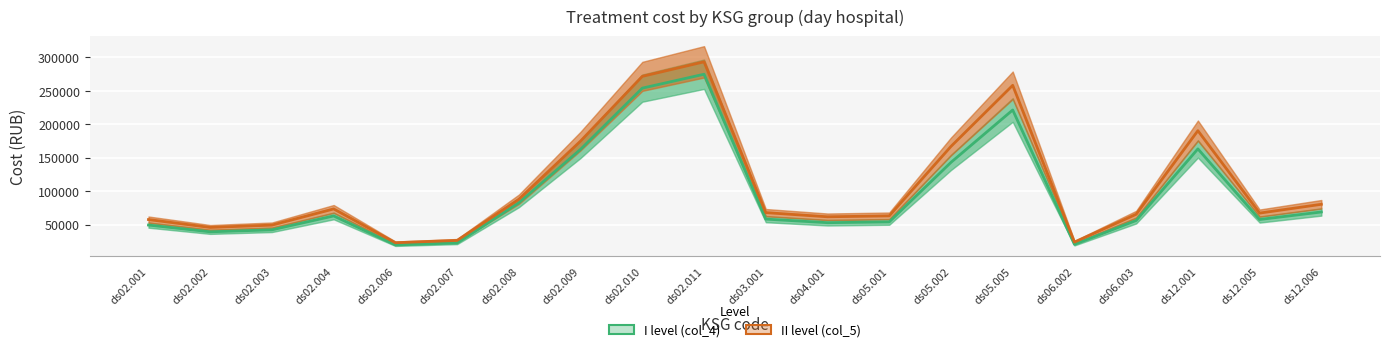

What is the sum of the I level (col_4) values at ds03.001 and ds02.007?

80573.6